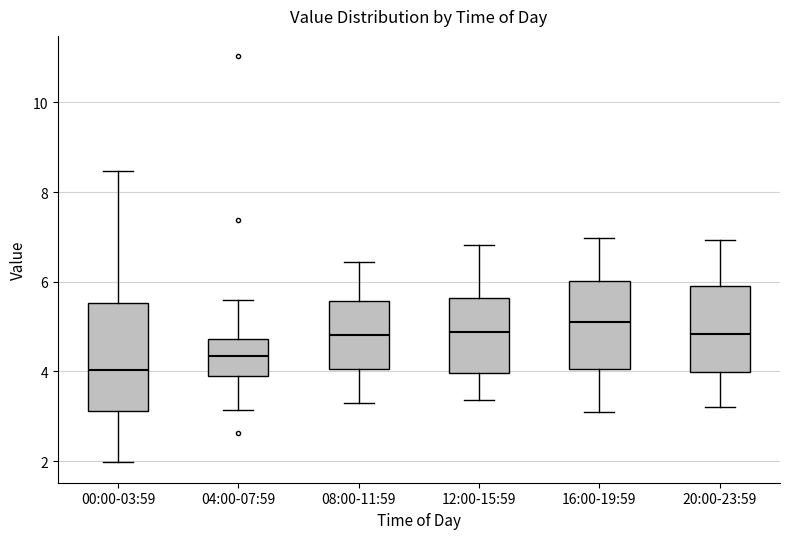

Reading left to right, transcribe this box plot: for each box, give where its median line is, the range the box spans, and where its two whiskers end, as read against the y-axis. The values are not printed on the chart, so give them approximately, as read against the axis.

00:00-03:59: median 4.0, box 3.2 to 5.6, whiskers 2.0 to 8.4
04:00-07:59: median 4.4, box 3.8 to 4.8, whiskers 3.2 to 5.6
08:00-11:59: median 4.8, box 4.0 to 5.6, whiskers 3.4 to 6.4
12:00-15:59: median 4.8, box 4.0 to 5.6, whiskers 3.4 to 6.8
16:00-19:59: median 5.2, box 4.0 to 6.0, whiskers 3.2 to 7.0
20:00-23:59: median 4.8, box 4.0 to 6.0, whiskers 3.2 to 7.0